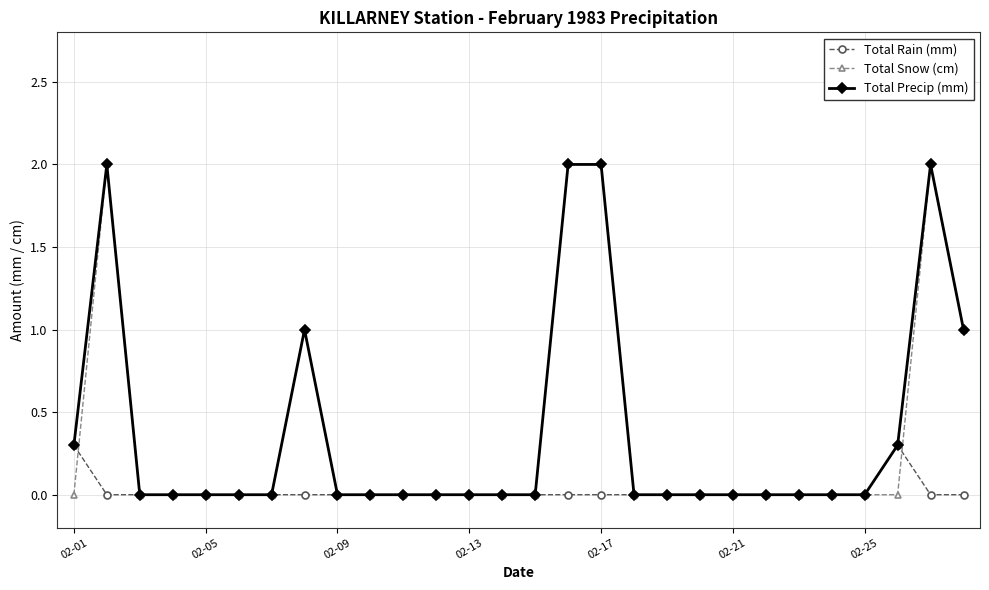

What is the highest value of the Total Rain (mm) series?

0.3